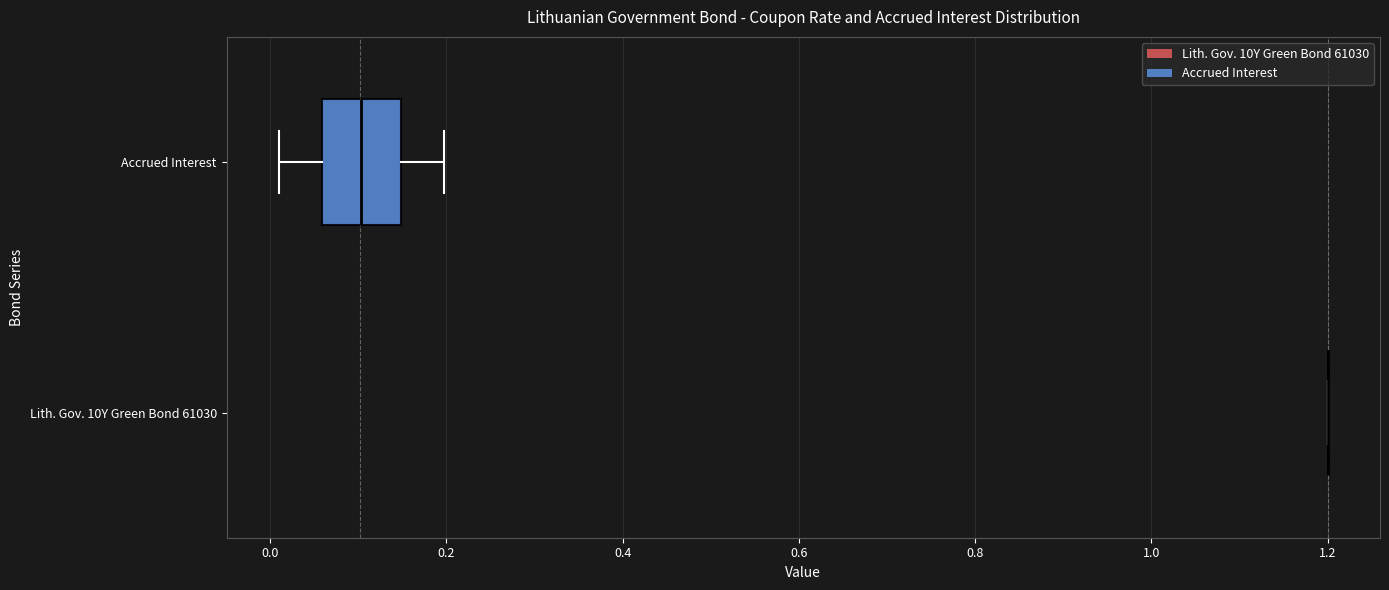

Reading bottom to top, transcribe this box plot: for each box, give where its median line is, the range the box spans, and where its two whiskers end, as read against the x-axis. The values are not printed on the chart, so give them approximately, as read against the axis.

Lith. Gov. 10Y Green Bond 61030: box collapsed to a line at 1.20, whiskers 1.20 to 1.20
Accrued Interest: median 0.10, box 0.06 to 0.14, whiskers 0.00 to 0.20